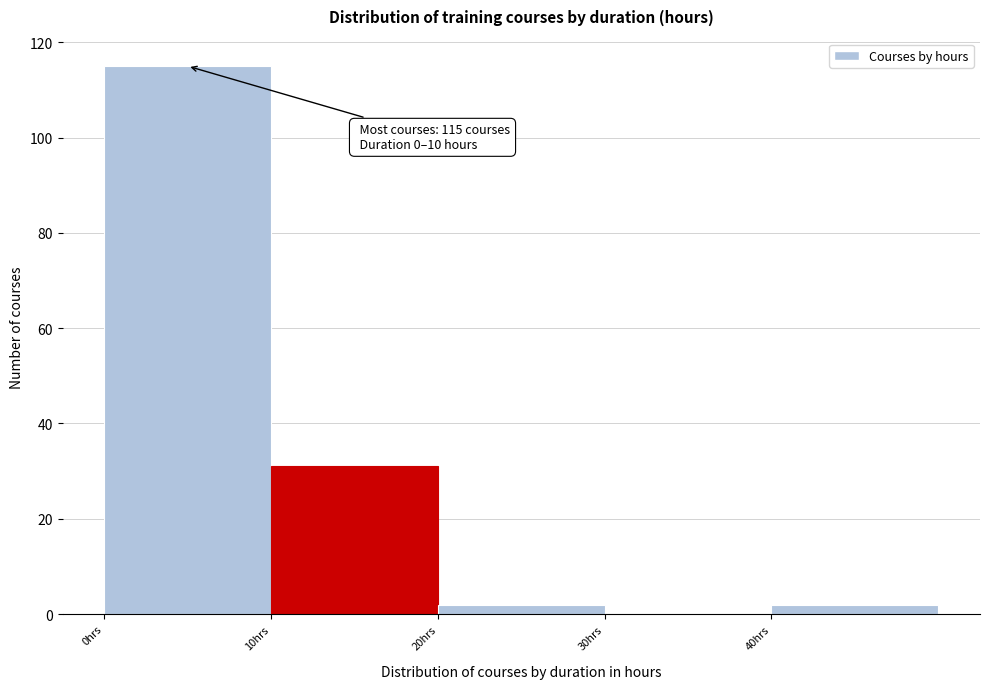

Over which range of the x-axis is the bar tallest?

0 to 10